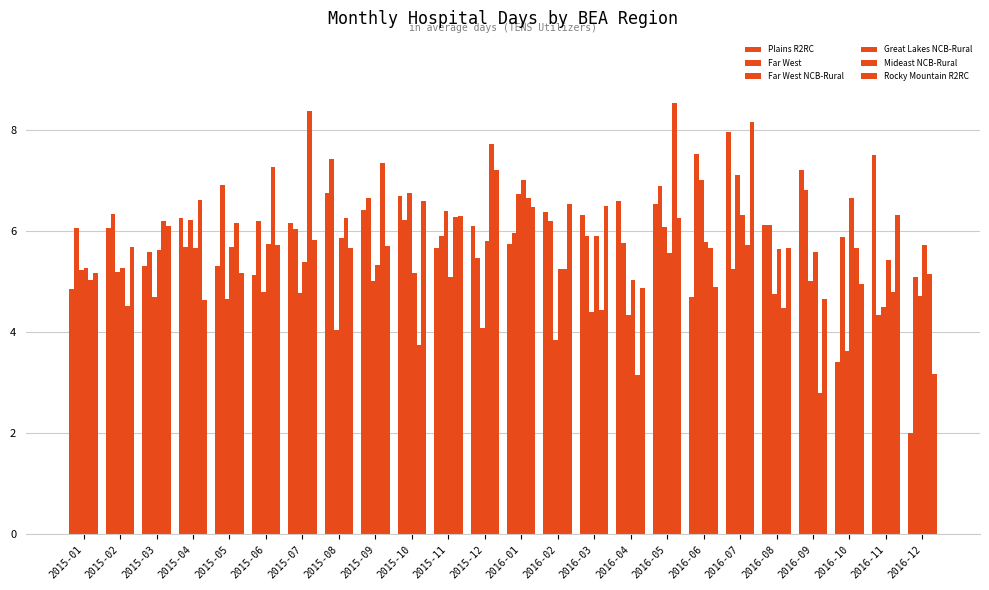

At how many categories does at least one series exceed 6?

23